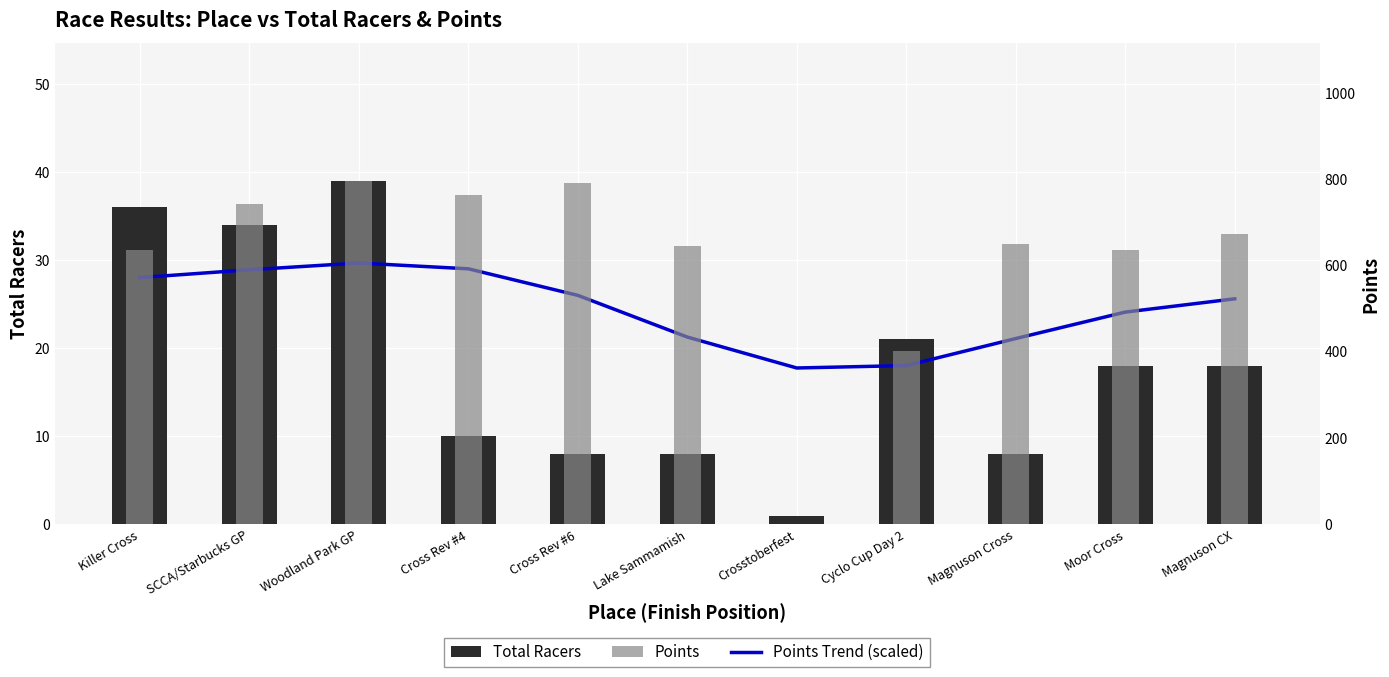

Where does the Points Trend (scaled) series first go above 25?

Killer Cross